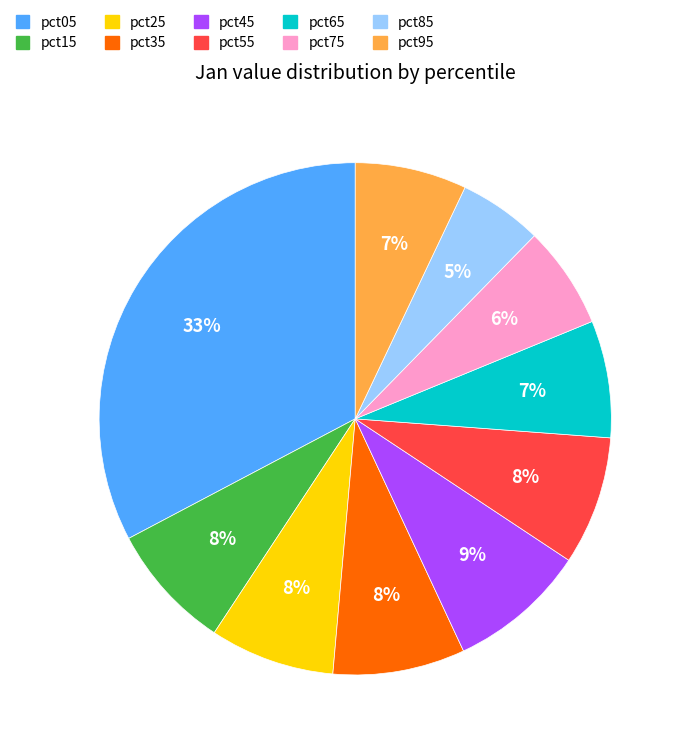

Which has a higher value, pct05 or pct55?

pct05